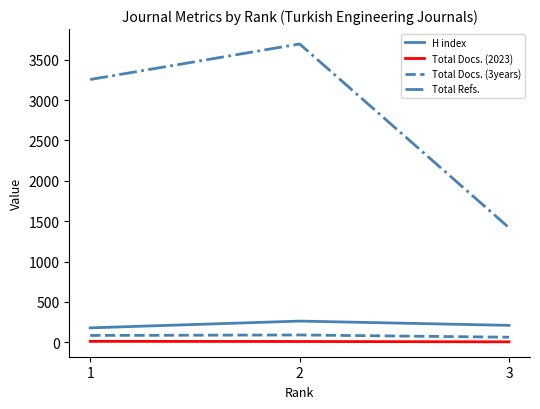

At how many categories does at least one series exceed 3054?

2